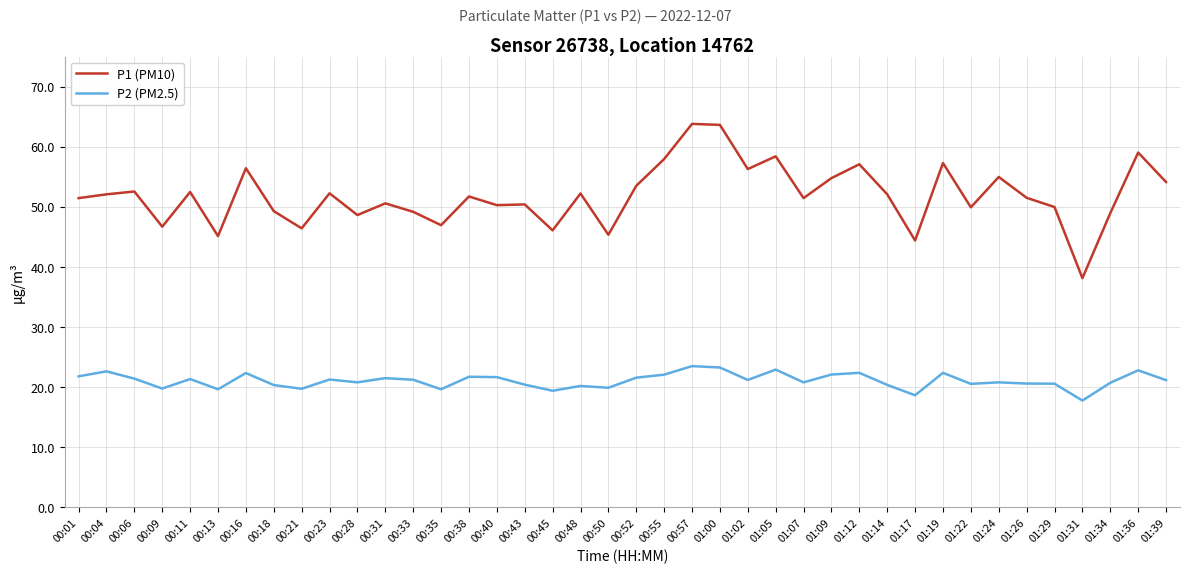

What is the greatest value displayed?

63.8